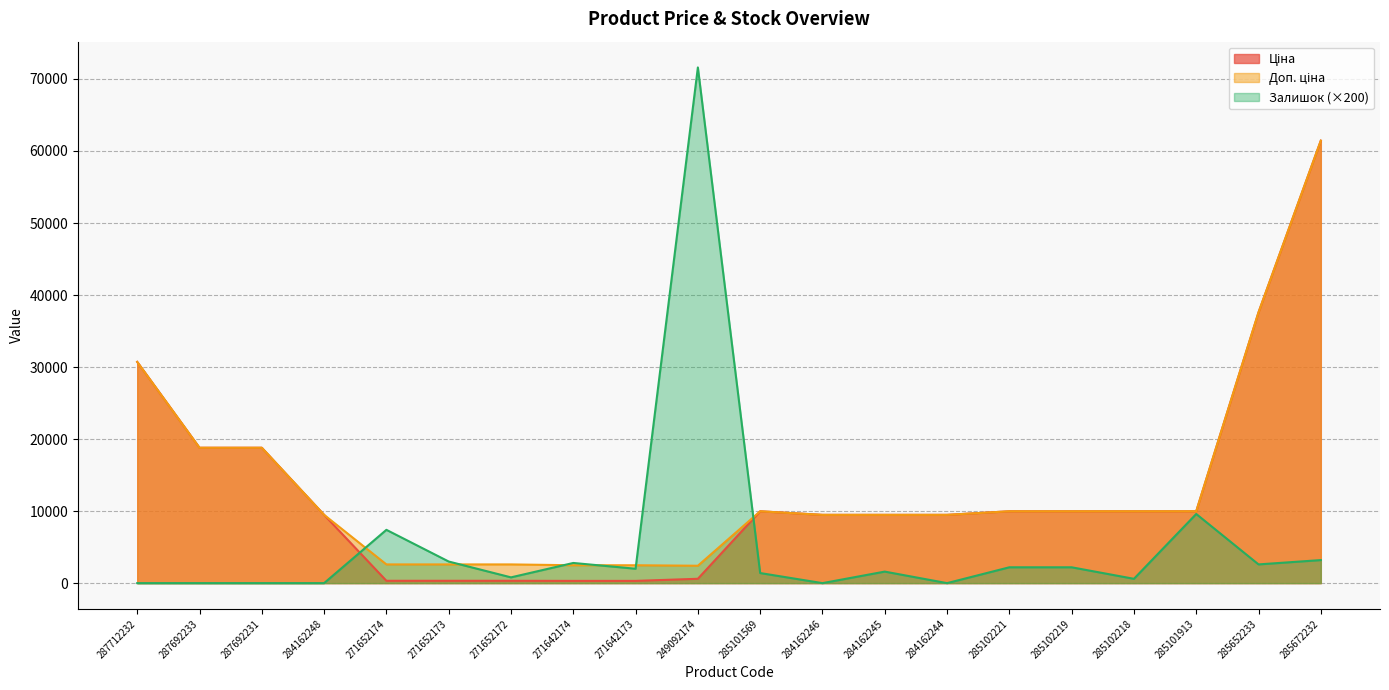

What is the label of the 5th point from the left?

271652174